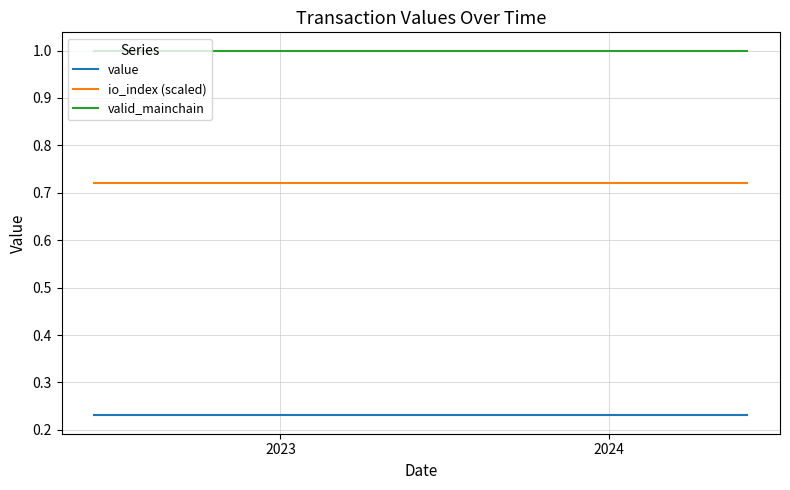

What is the greatest value displayed?

1.0